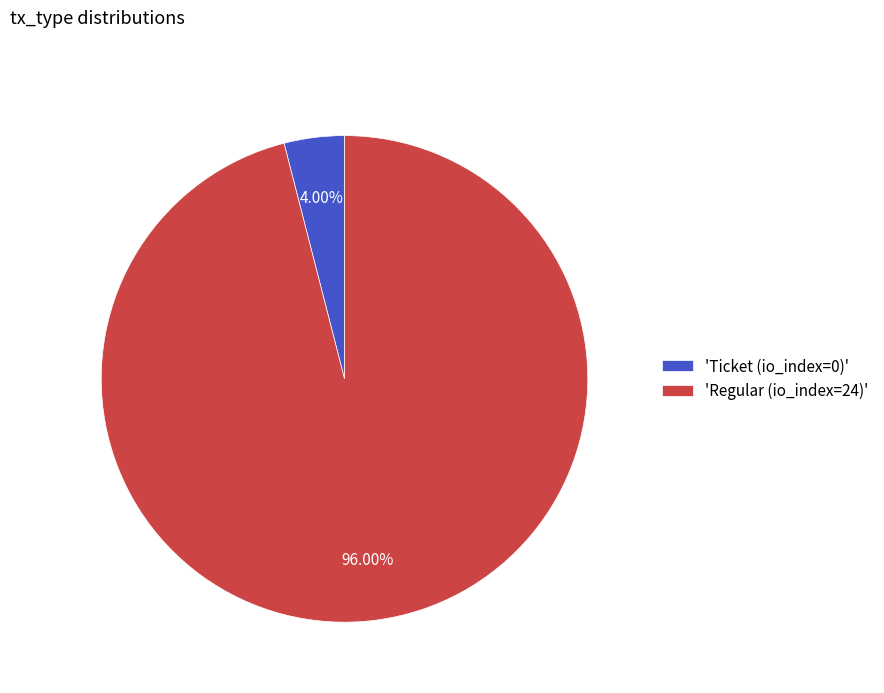

Which category has the smallest portion of the pie?

'Ticket (io_index=0)'